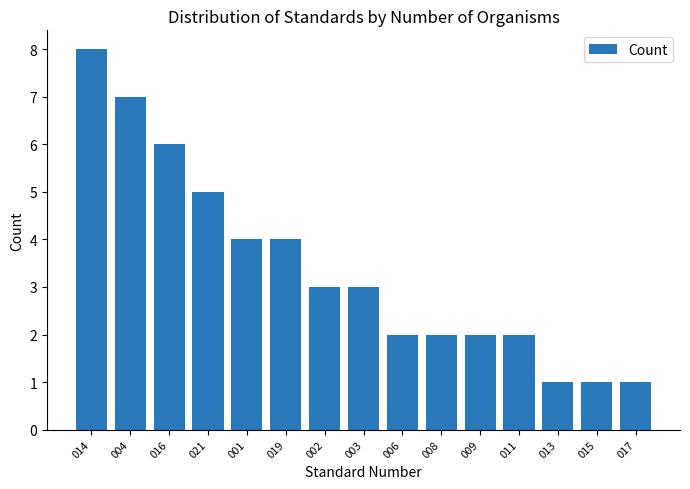

What is the greatest value displayed?

8